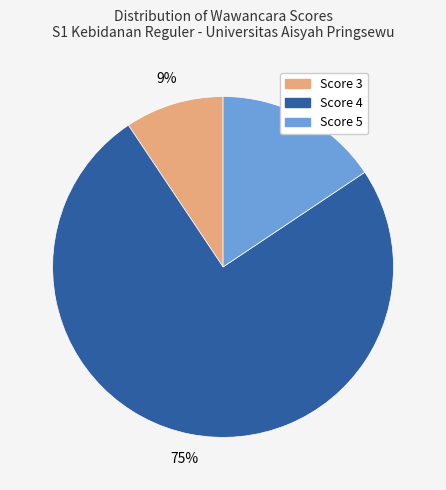

Is there any slice that represents more than half of the pie?

Yes